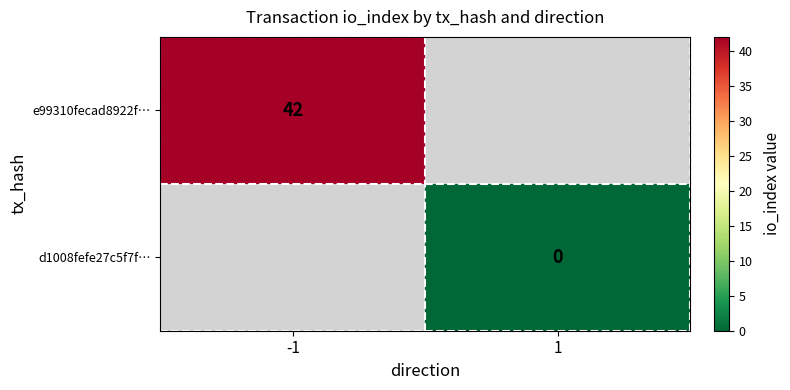

Is it true that e99310fecad8922f… equals 74 at -1?

False